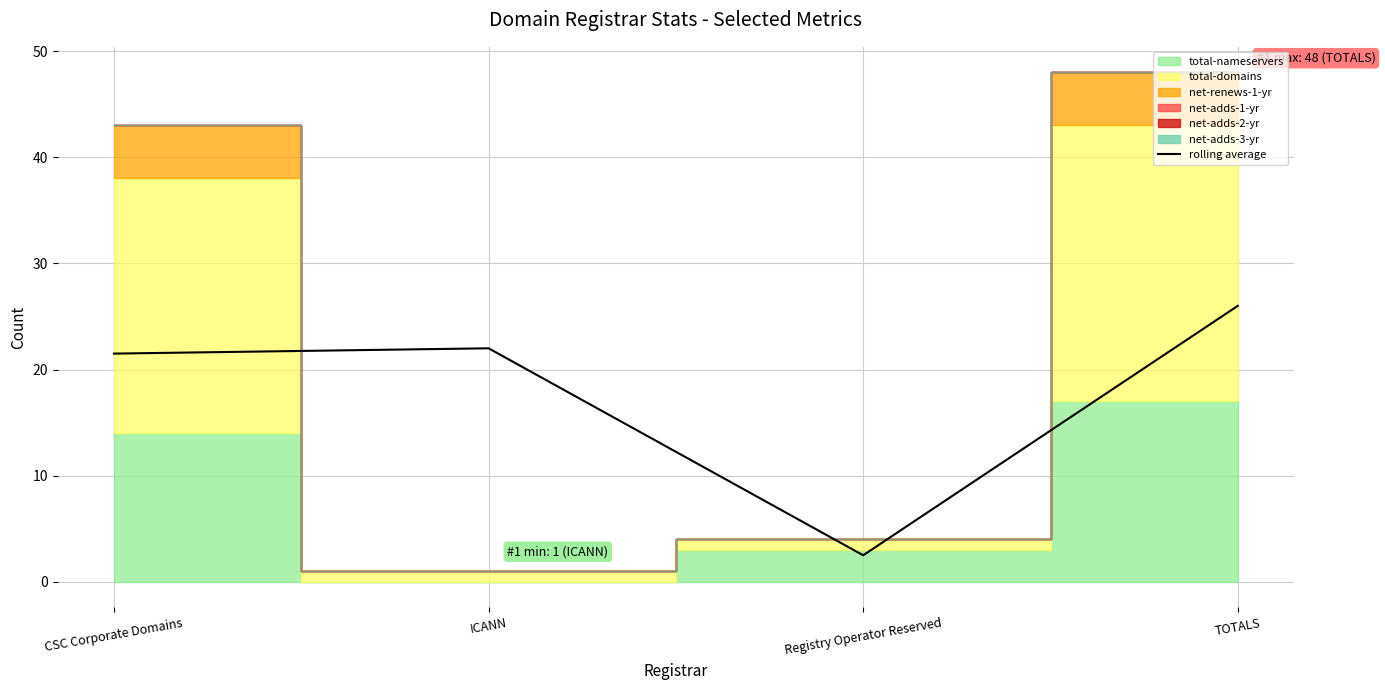

Does the chart display data point markers on the line(s)?

No